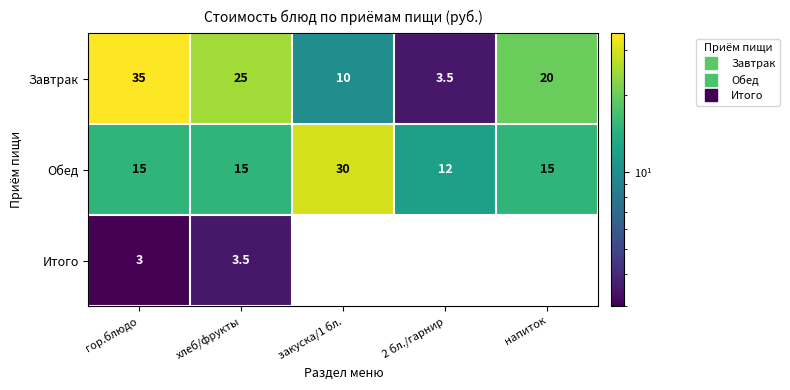

What is the highest value of the Обед series?

30.0